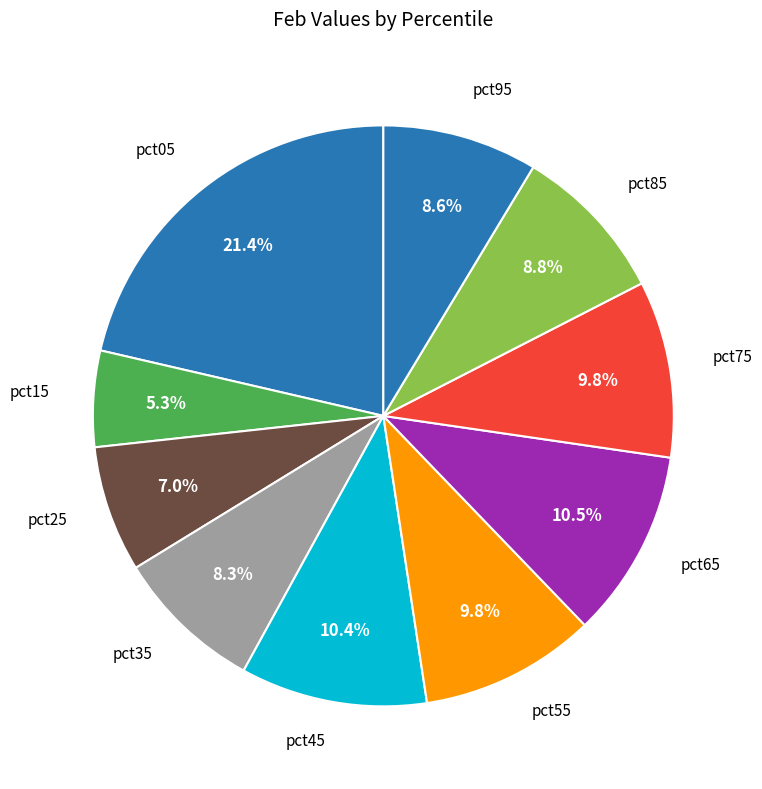

How many segments does this pie chart have?

10